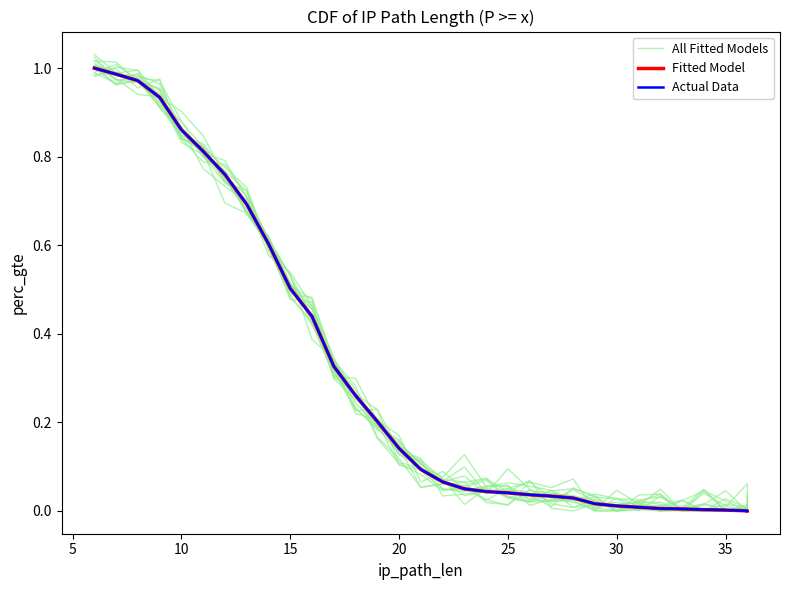

Is this an area chart (filled region under the line)?

No